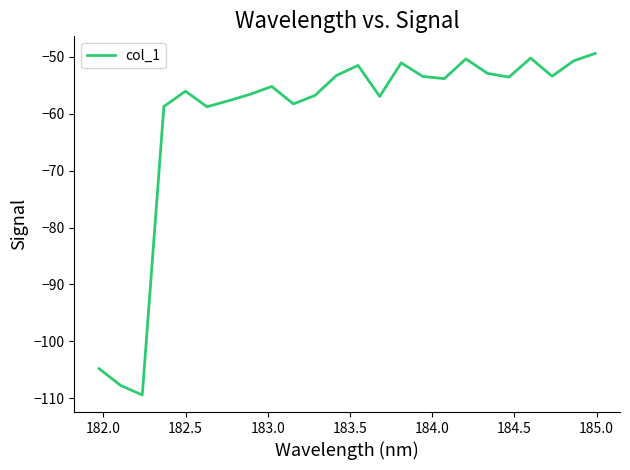

What is the minimum value shown in the chart?

-109.4